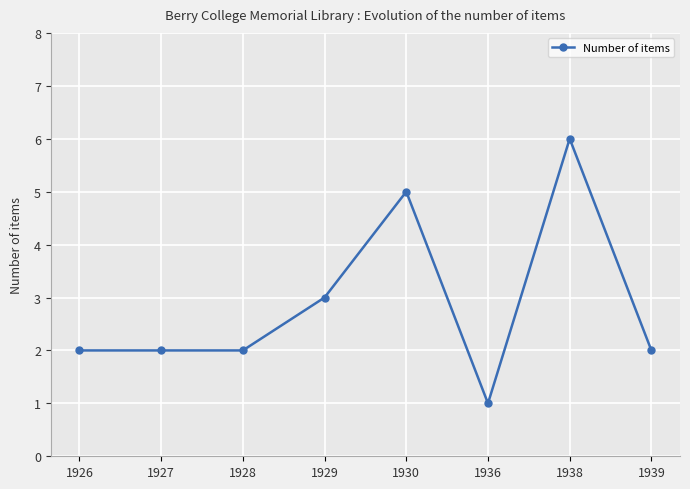

Read the value at 1930.

5